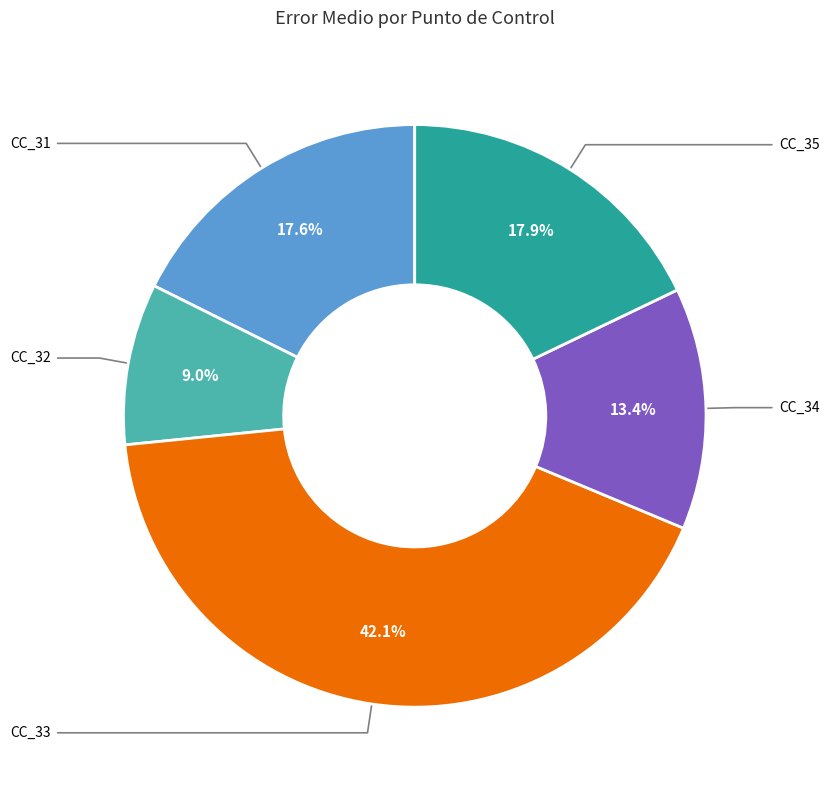

Does any single category account for the majority?

No